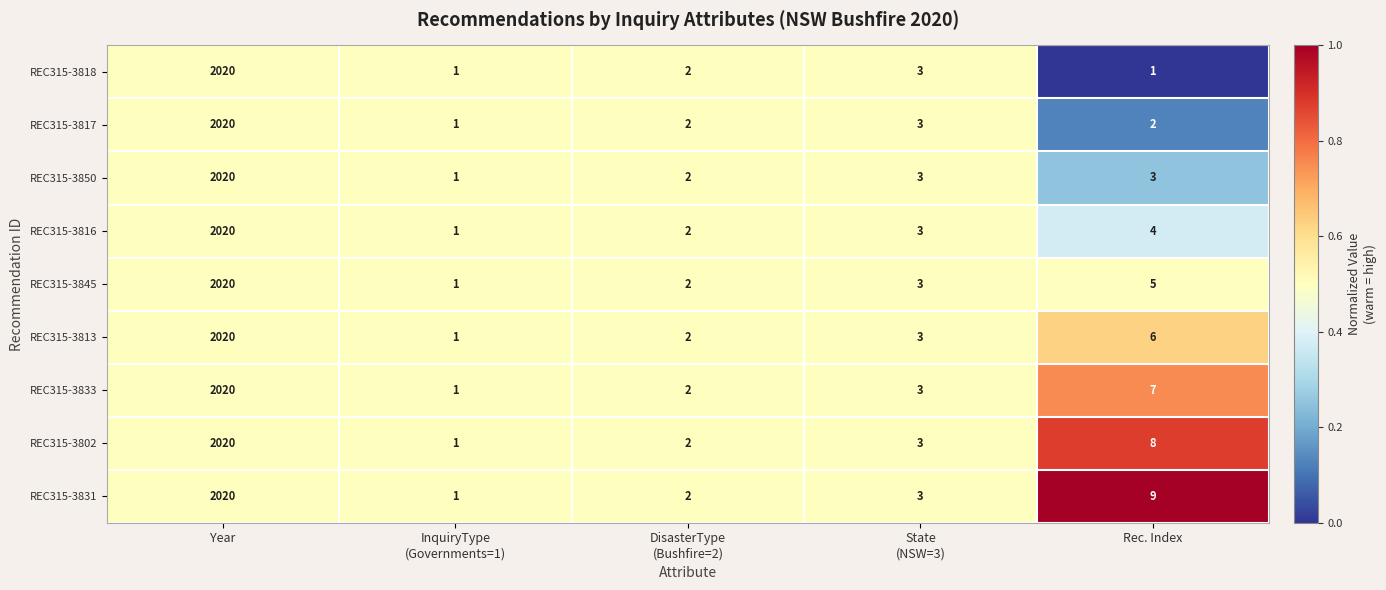

What is the total value across all series at Rec. Index?

45